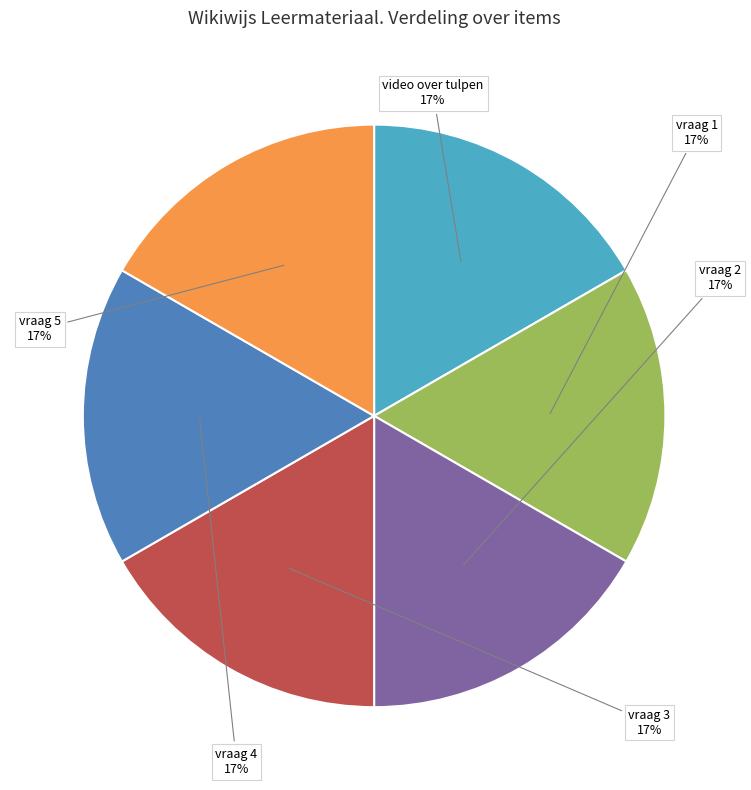

Approximately how many times larger is the value at vraag 1 compared to video over tulpen?

1.0